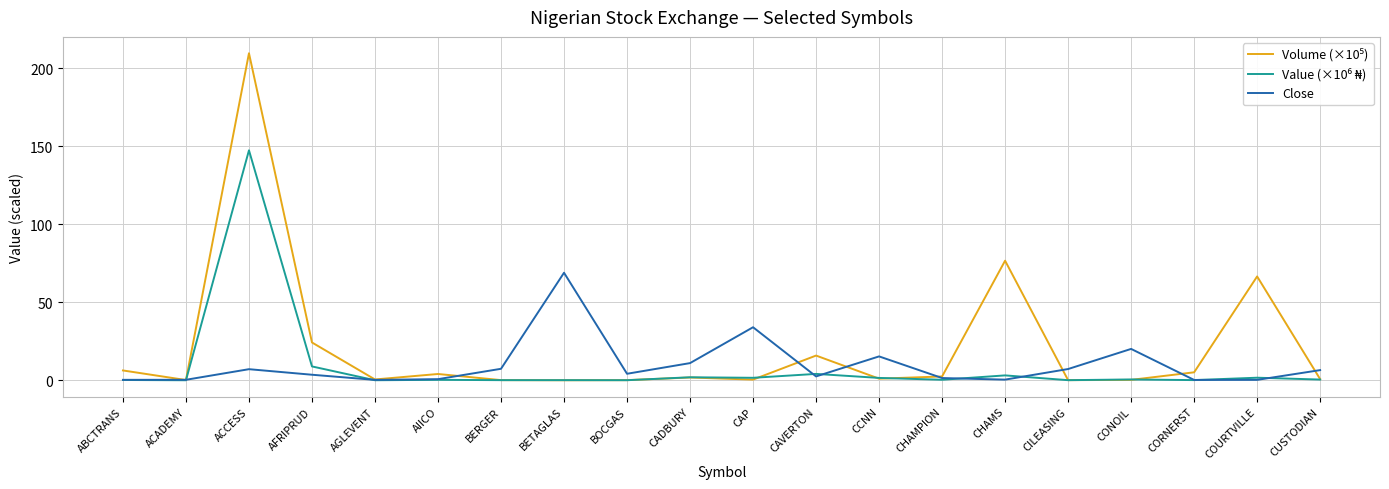

The value of Close at CONOIL is 20.1. True or false?

True